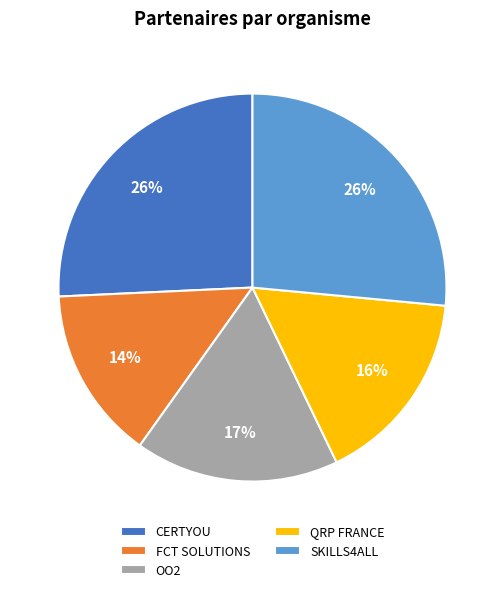

Between QRP FRANCE and SKILLS4ALL, which is larger?

SKILLS4ALL